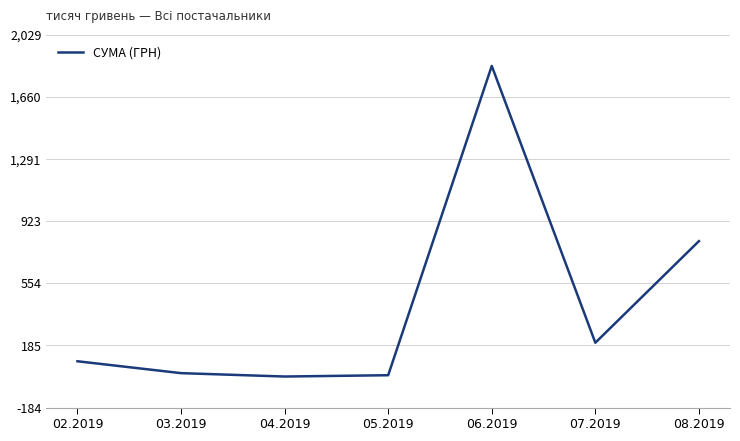

True or false: the data has more than 2 interior local peaks.

False